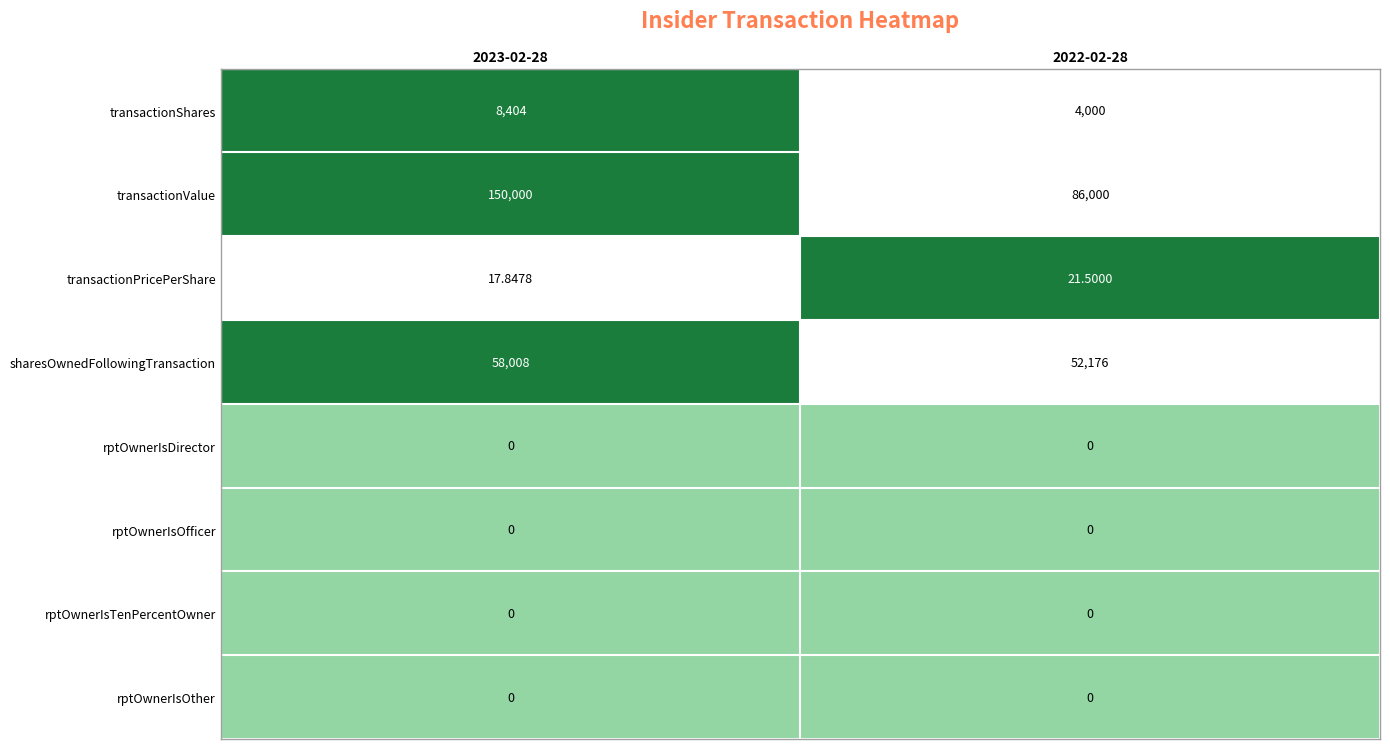

Is the value of transactionPricePerShare at 2022-02-28 greater than the value of transactionValue at 2022-02-28?

No